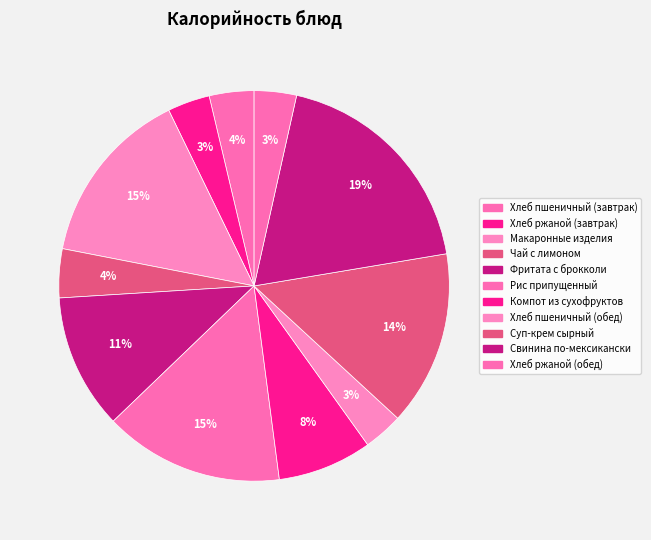

Count the number of slices in the pie.

11